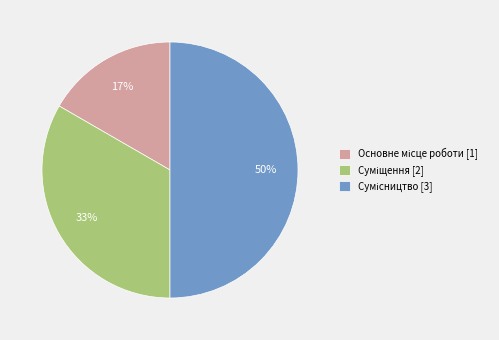

To the nearest percent, what is the average slice percentage?

33%